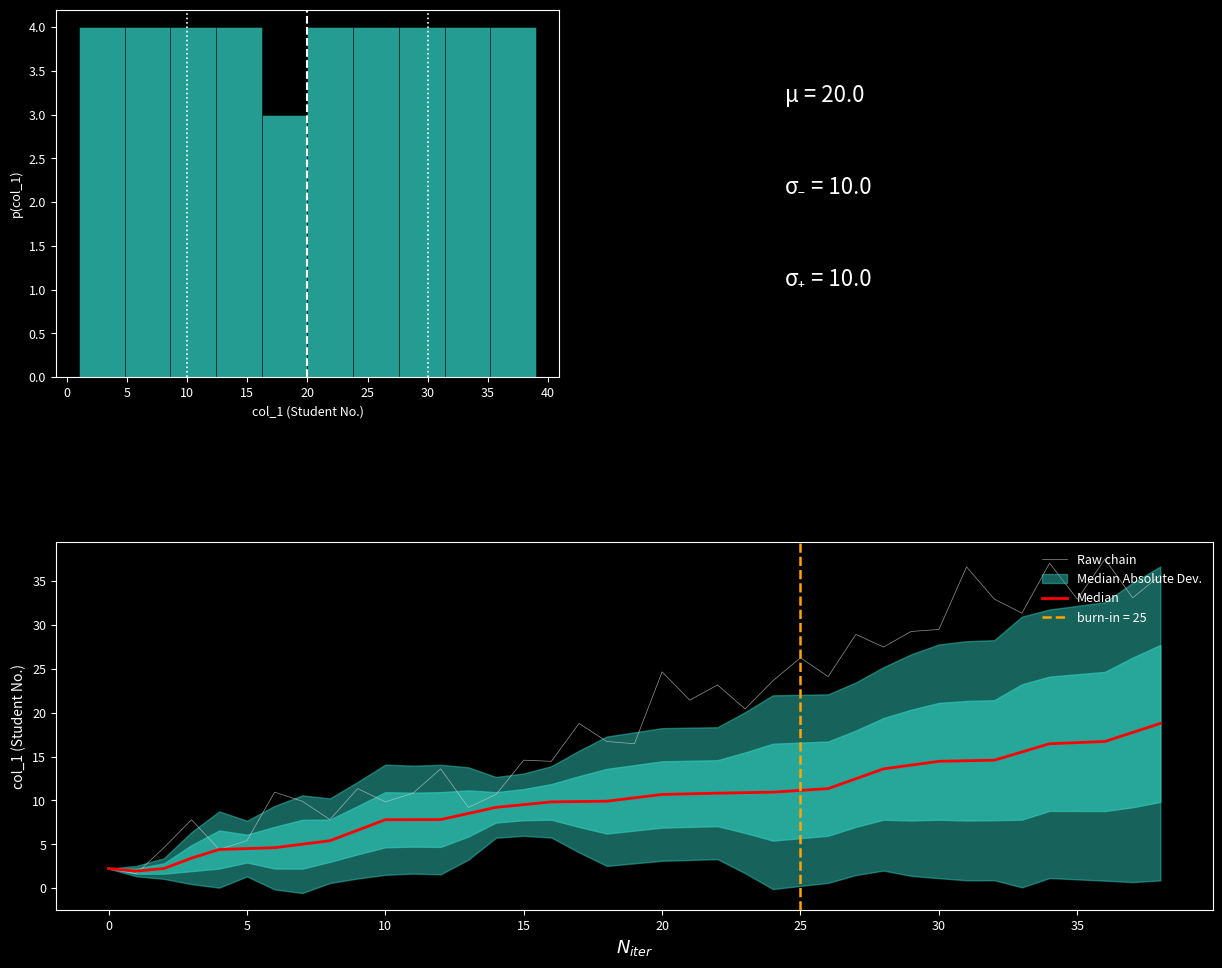

At which category is the sum across all series the highest?

38